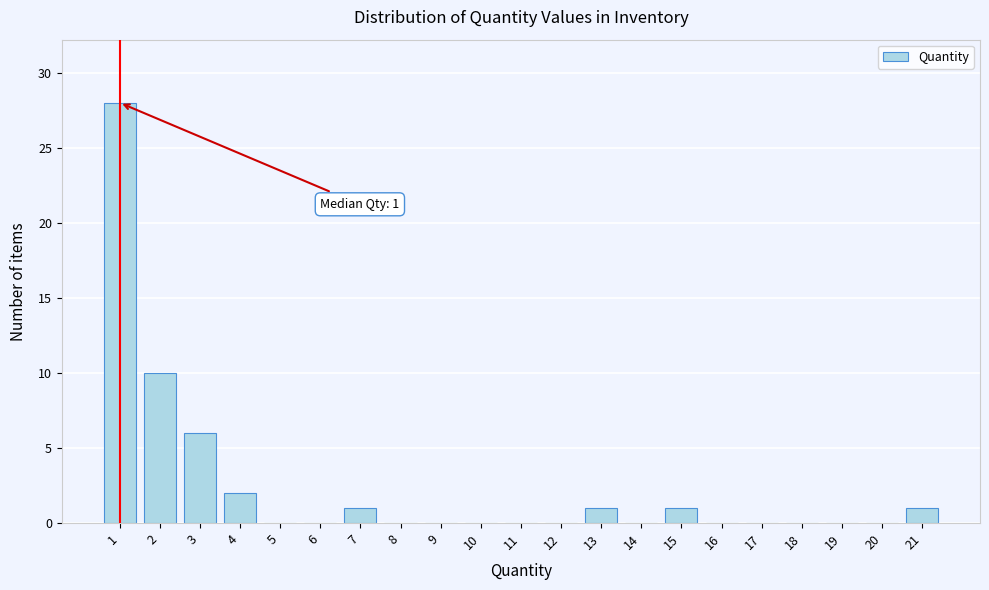

Reading left to right, extract all data points from this chart.

1=28	2=10	3=6	4=2	5=0	6=0	7=1	8=0	9=0	10=0	11=0	12=0	13=1	14=0	15=1	16=0	17=0	18=0	19=0	20=0	21=1